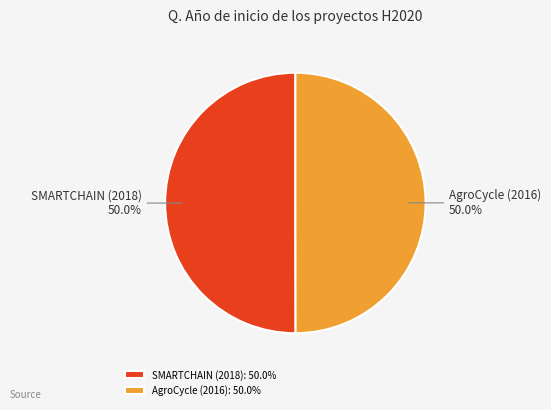

Count the number of slices in the pie.

2